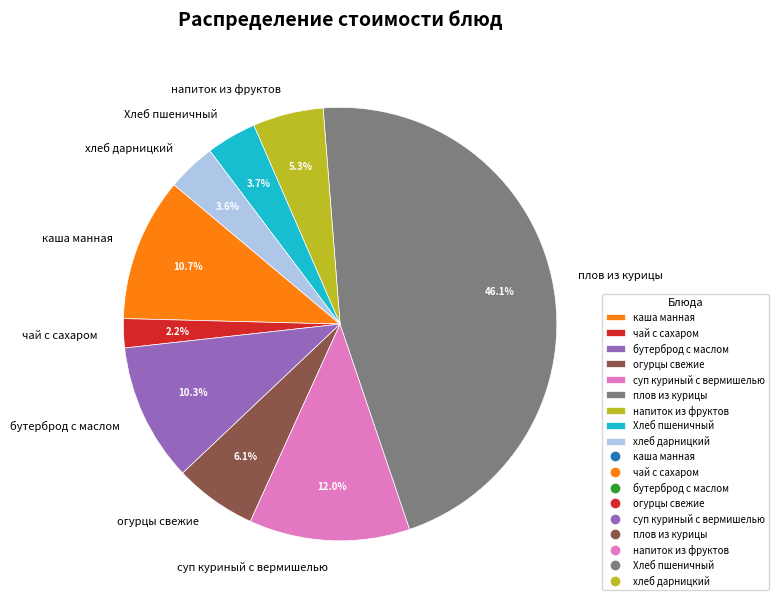

How much of the chart is everything except суп куриный с вермишелью?

88.0%